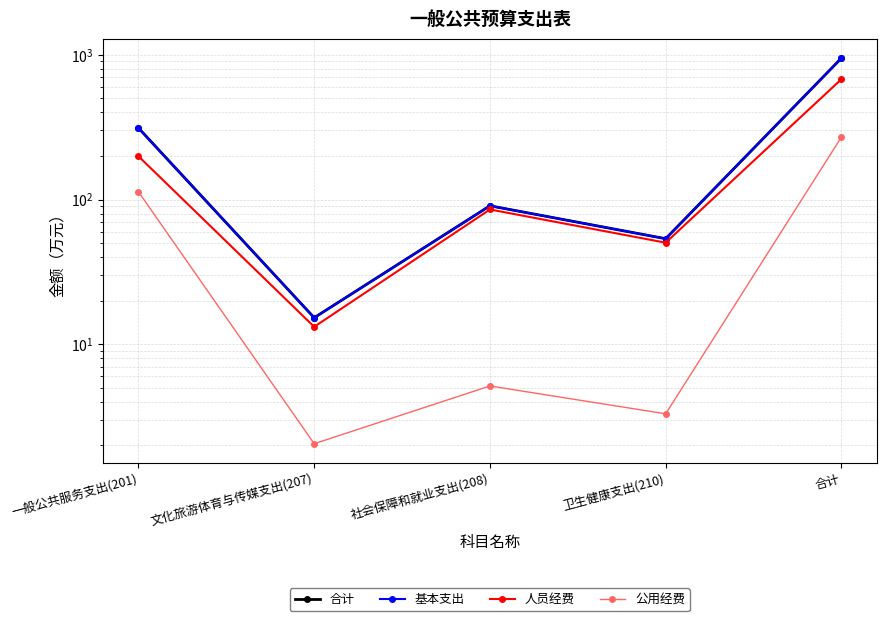

Between 一般公共服务支出(201) and 合计, which is larger?

合计